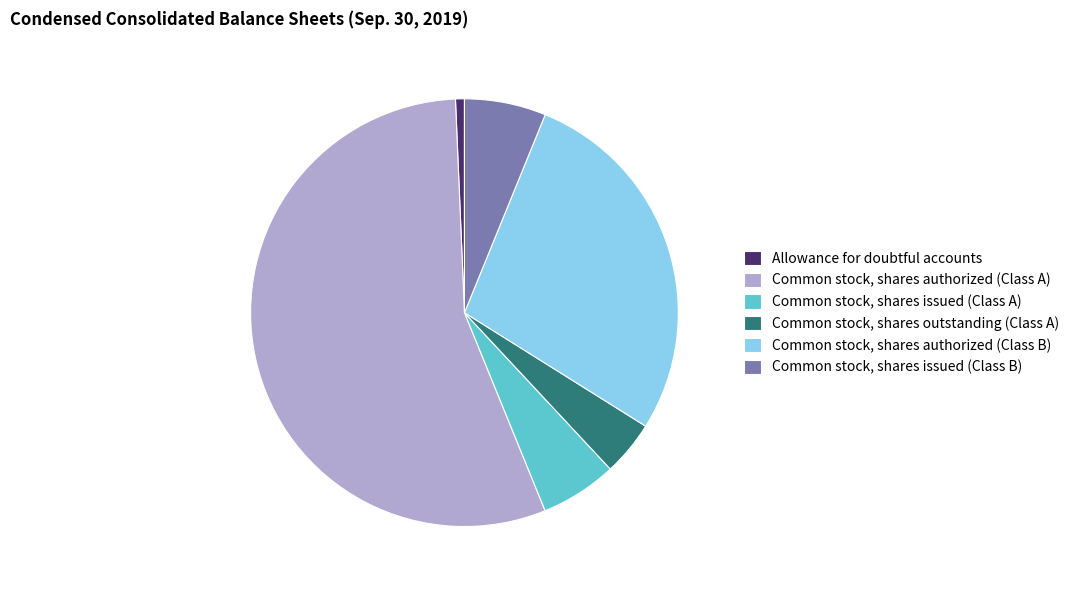

The Common stock, shares issued (Class B) slice represents 1% of the pie. True or false?

False